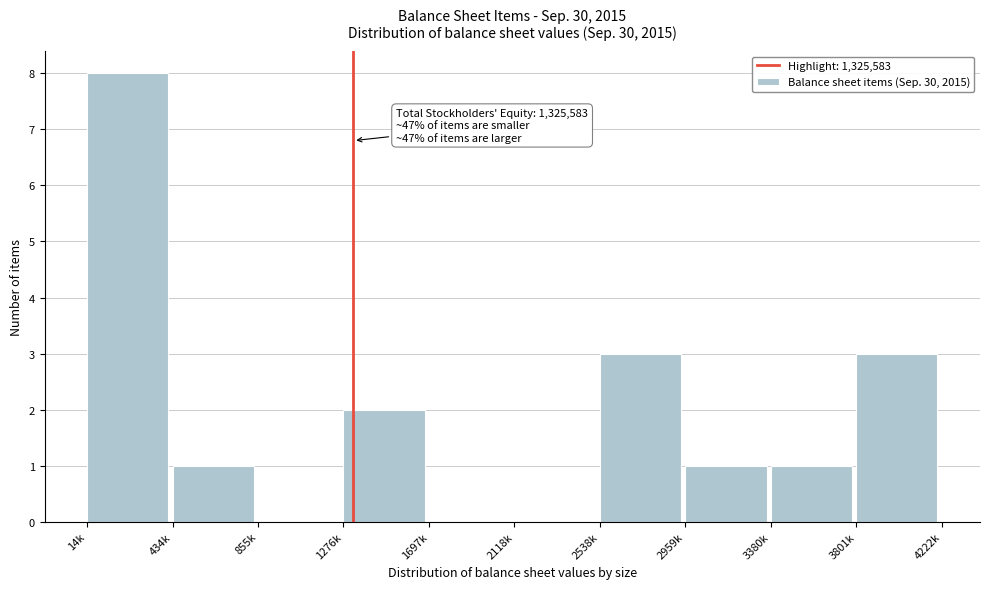

Reading right to left, what are all the values shown in this chart?

3801k=3	3380k=1	2959k=1	2538k=3	2118k=0	1697k=0	1276k=2	855k=0	434k=1	14k=8